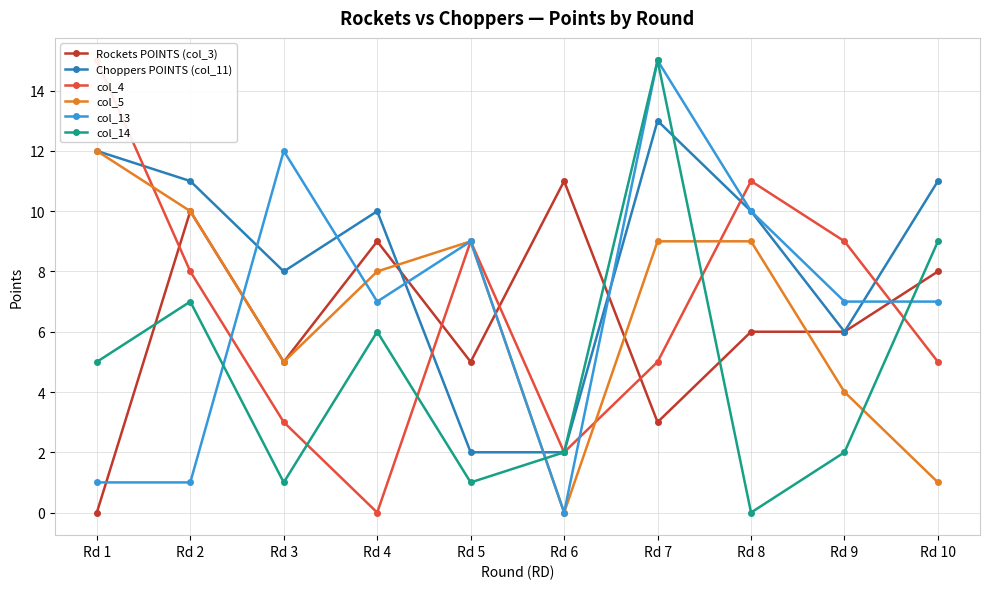

What is the sum of all Rockets POINTS (col_3) values?

63